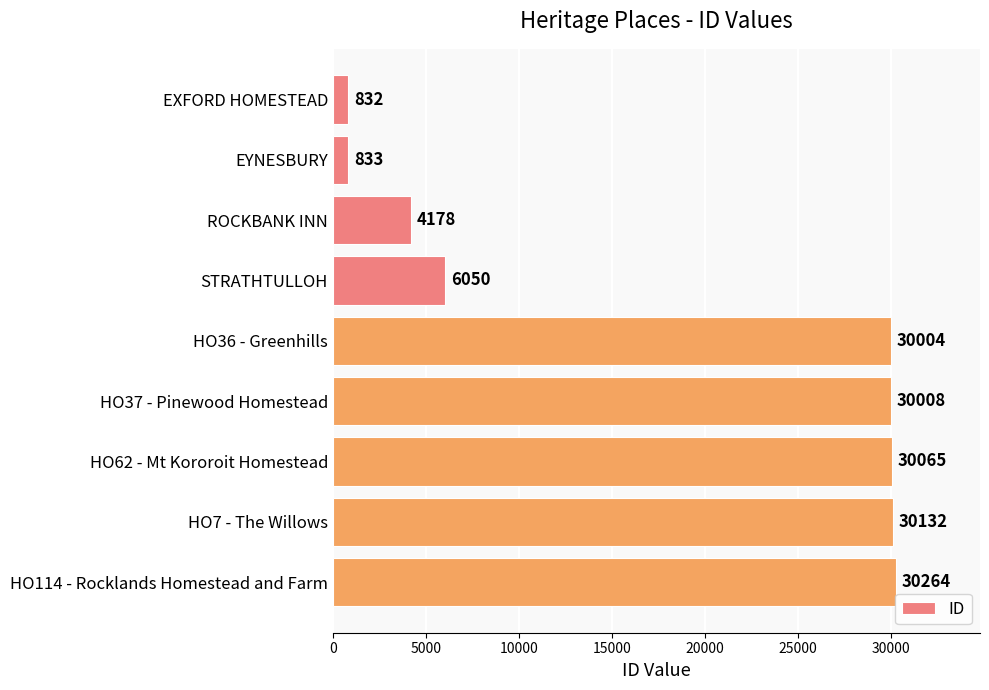

Reading top to bottom, list all the values displayed in this chart.

EXFORD HOMESTEAD=832	EYNESBURY=833	ROCKBANK INN=4178	STRATHTULLOH=6050	HO36 - Greenhills=30004	HO37 - Pinewood Homestead=30008	HO62 - Mt Kororoit Homestead=30065	HO7 - The Willows=30132	HO114 - Rocklands Homestead and Farm=30264